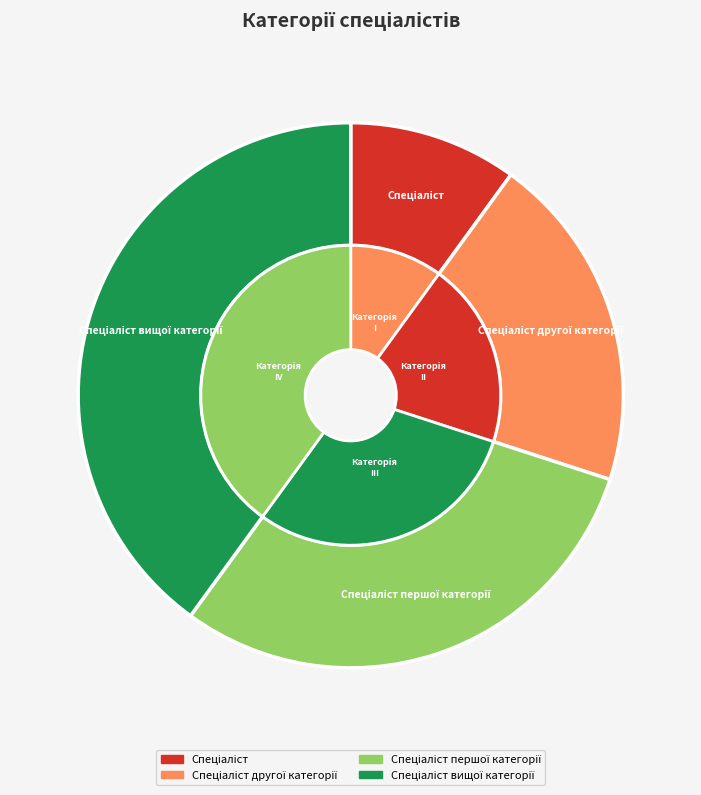

Does Спеціаліст вищої категорії account for over 50% of the chart?

No